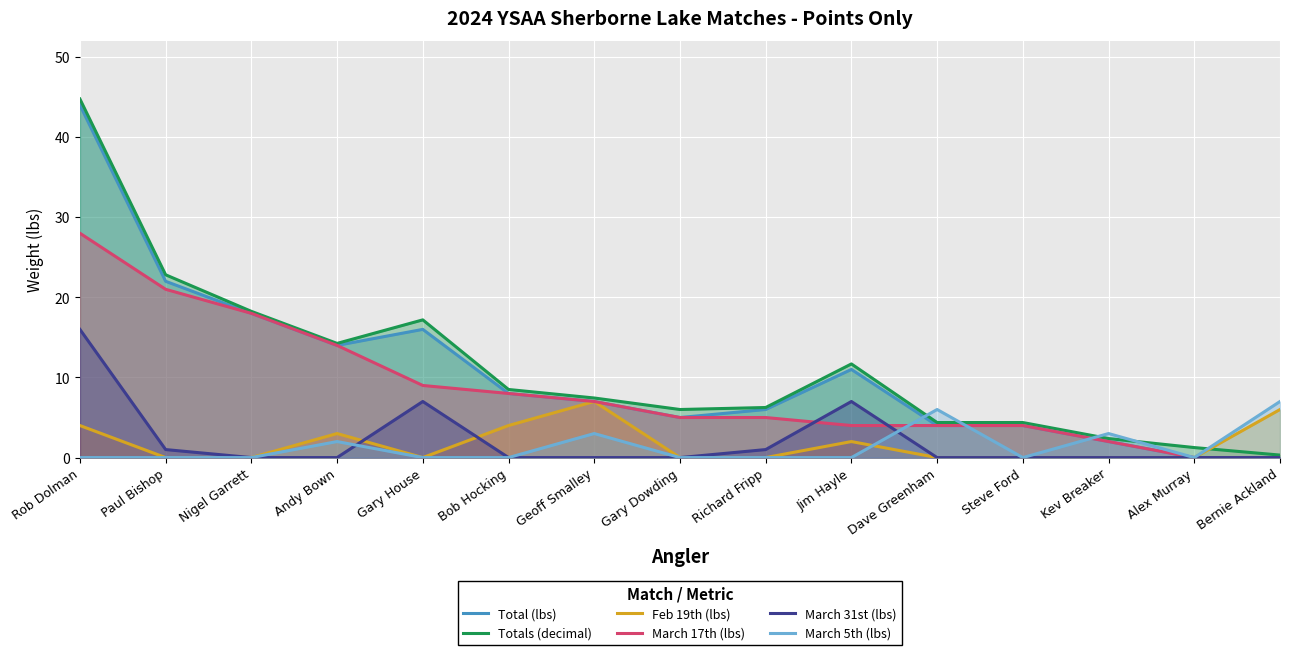

What is the value of the Totals (decimal) point at the 4th from the left?

14.2